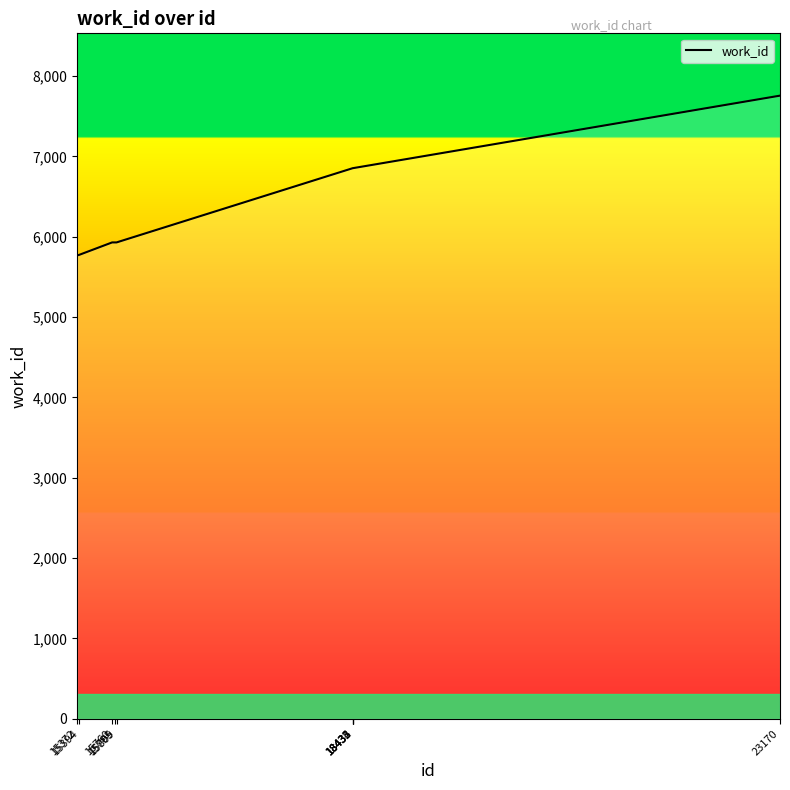

What is the change in value from 15760 to 18434?

+925